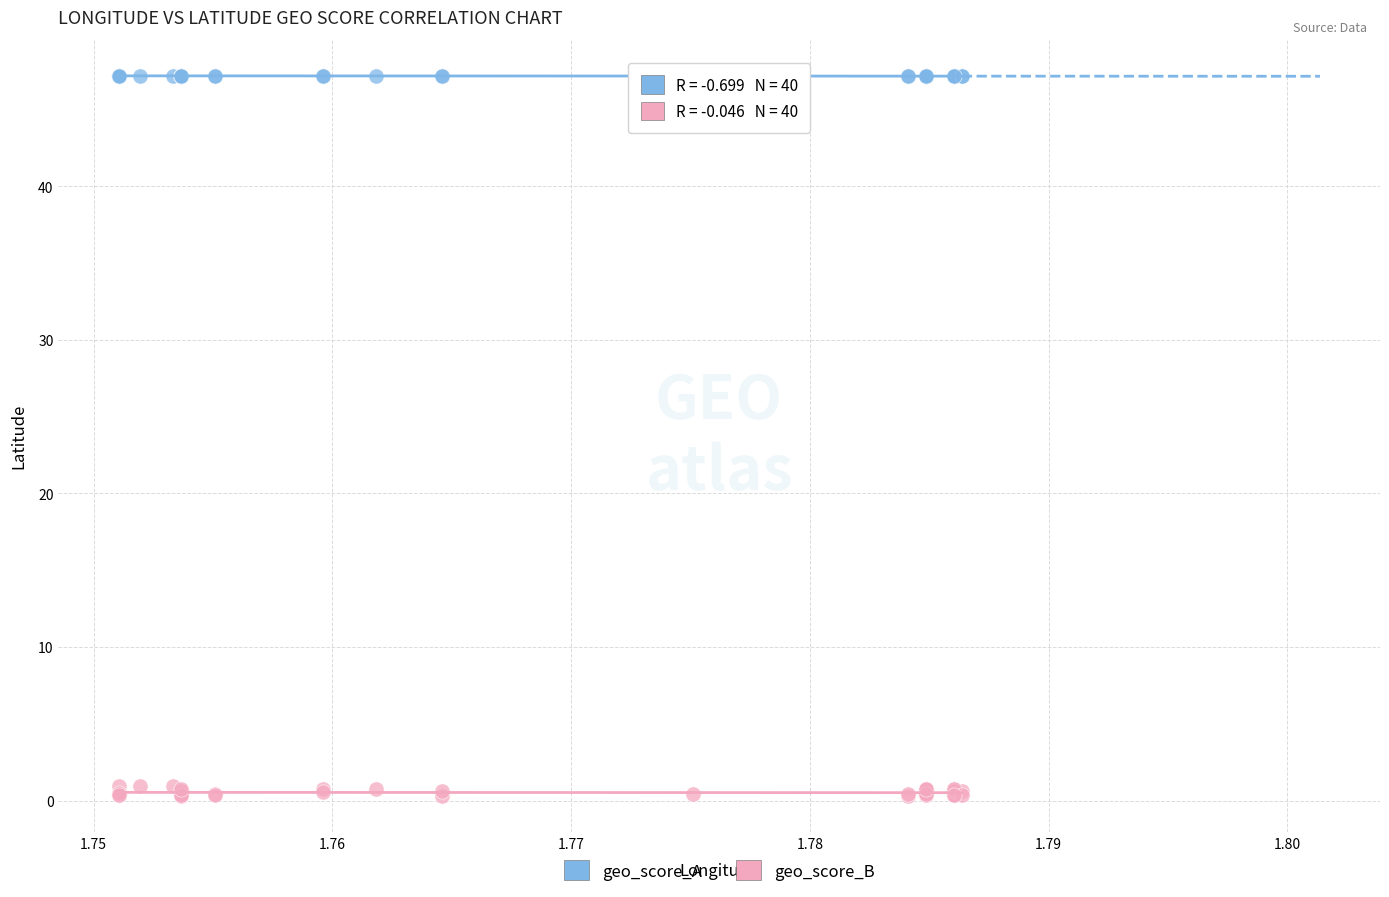

What are all the series names shown in the legend?

geo_score_A, geo_score_B